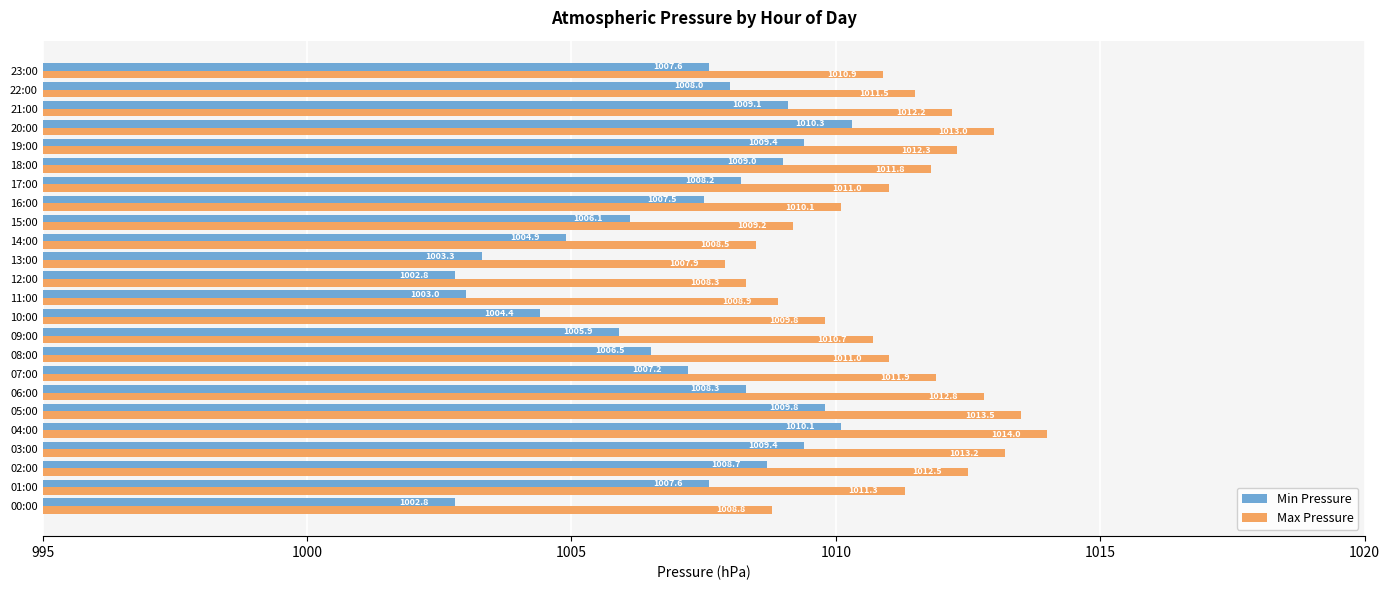

What is the greatest value displayed?

1014.0